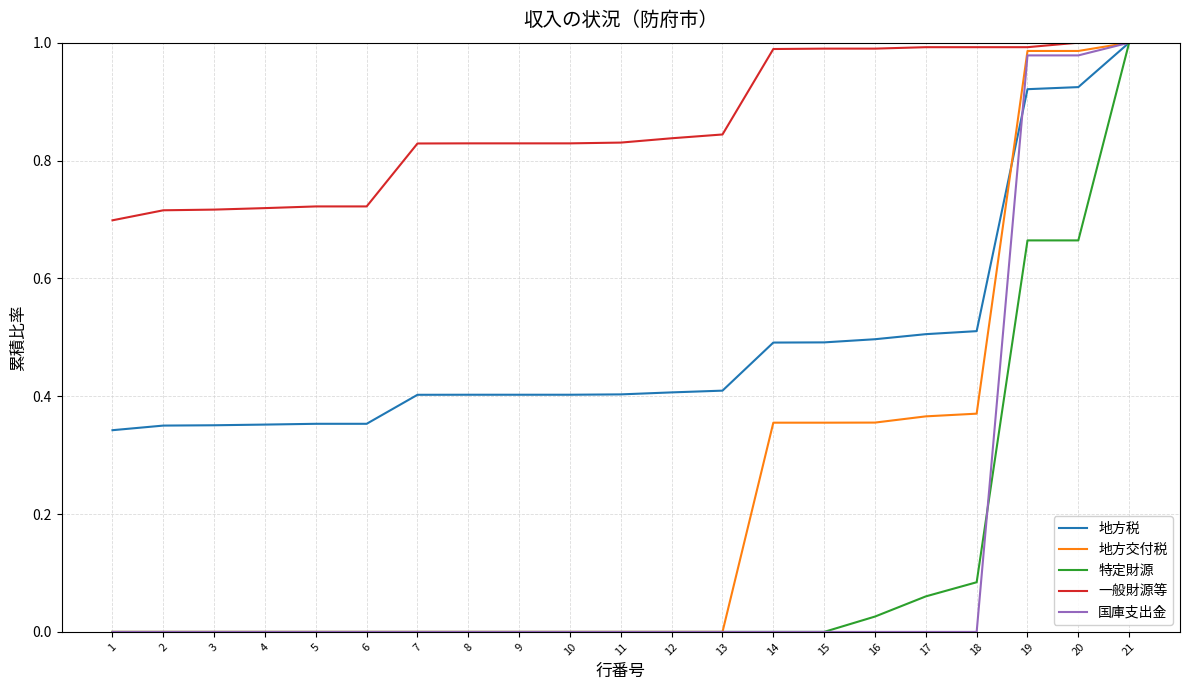

Which category has the highest value in the 国庫支出金 series?

21